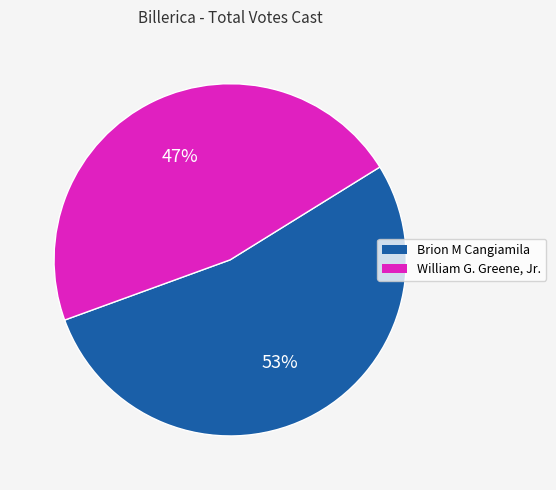

What is the largest slice in the pie chart?

Brion M Cangiamila